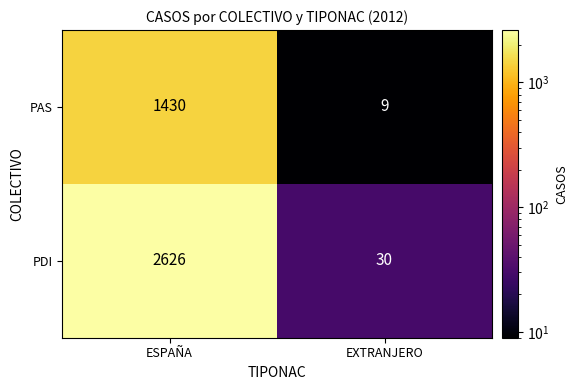

Rank the series by their average value, from highest to lowest.

PDI, PAS